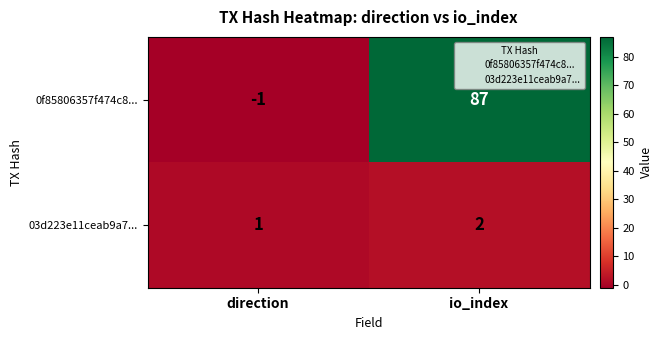

Where is 03d223e11ceab9a7... nearest to the value 1?

direction